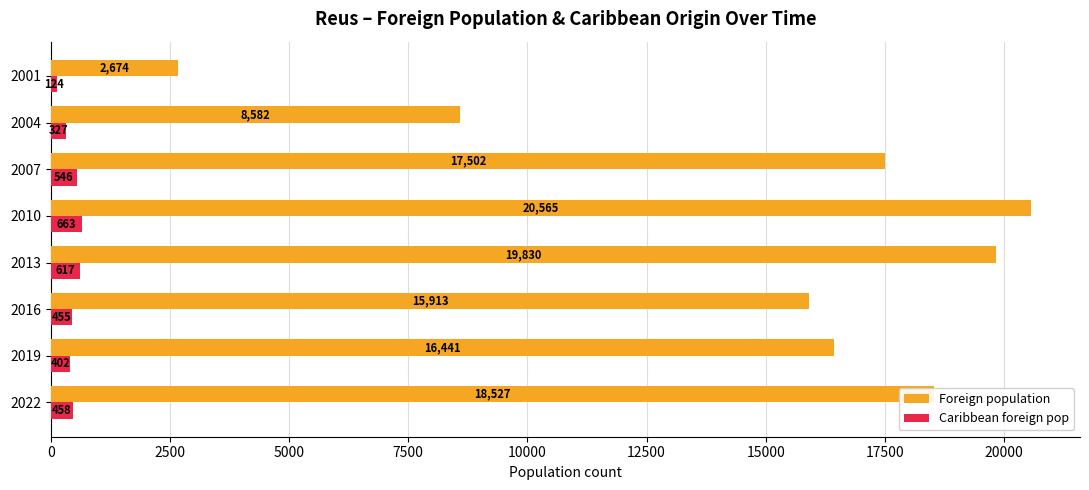

What is the average value of the Foreign population series?

15004